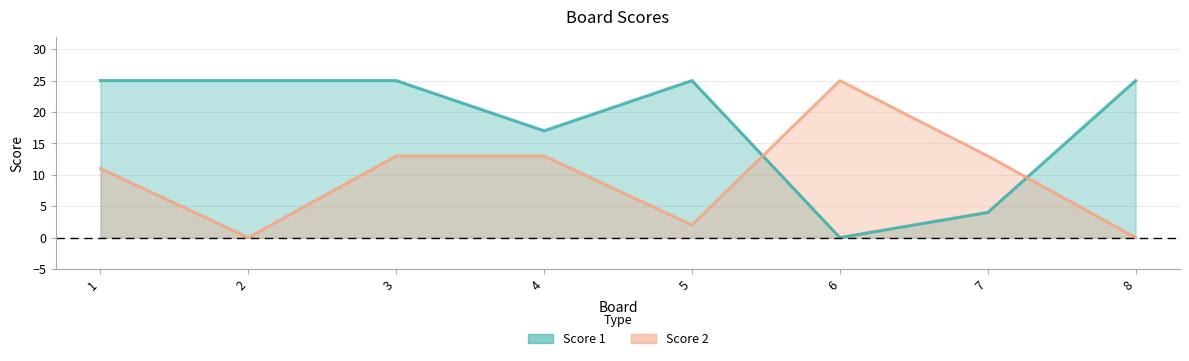

What are all the series names shown in the legend?

Score 1, Score 2